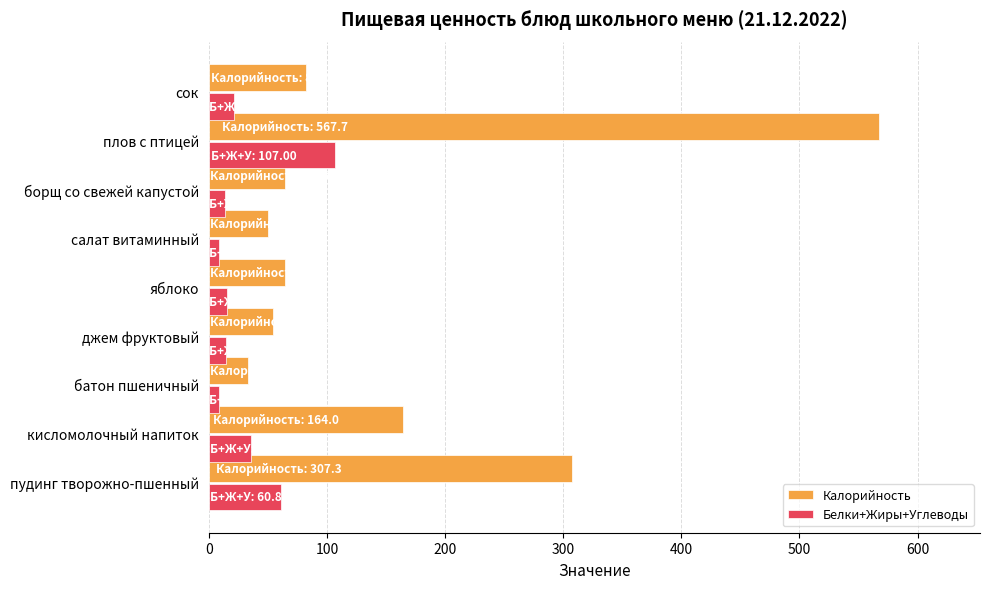

Which series has the largest total across all categories?

Калорийность